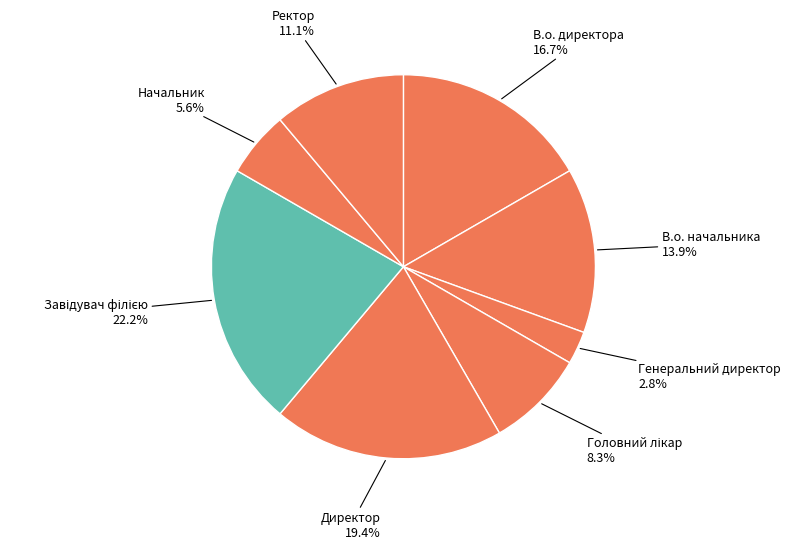

True or false: Директор accounts for 10% of the total.

False